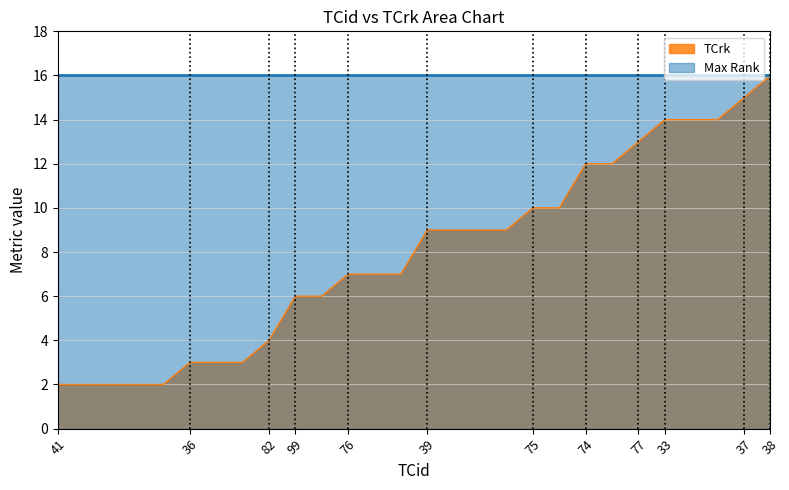

The value of Max Rank at 77 is 16. True or false?

True